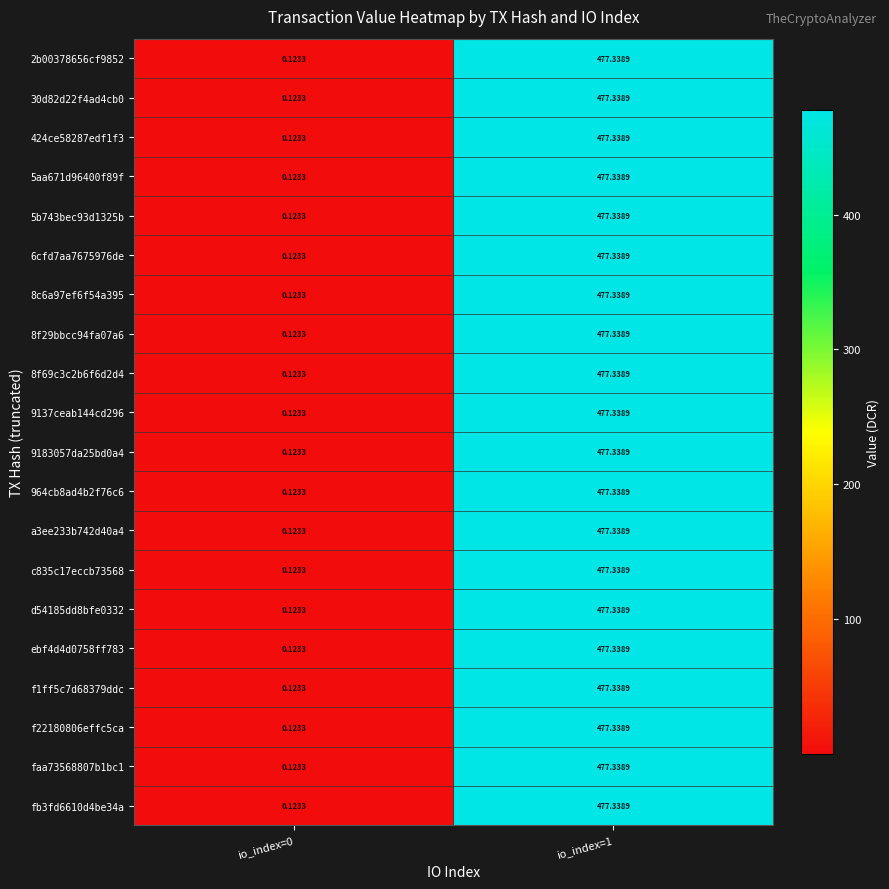

Is the value of 8f29bbcc94fa07a6 at io_index=1 greater than the value of 8c6a97ef6f54a395 at io_index=0?

Yes